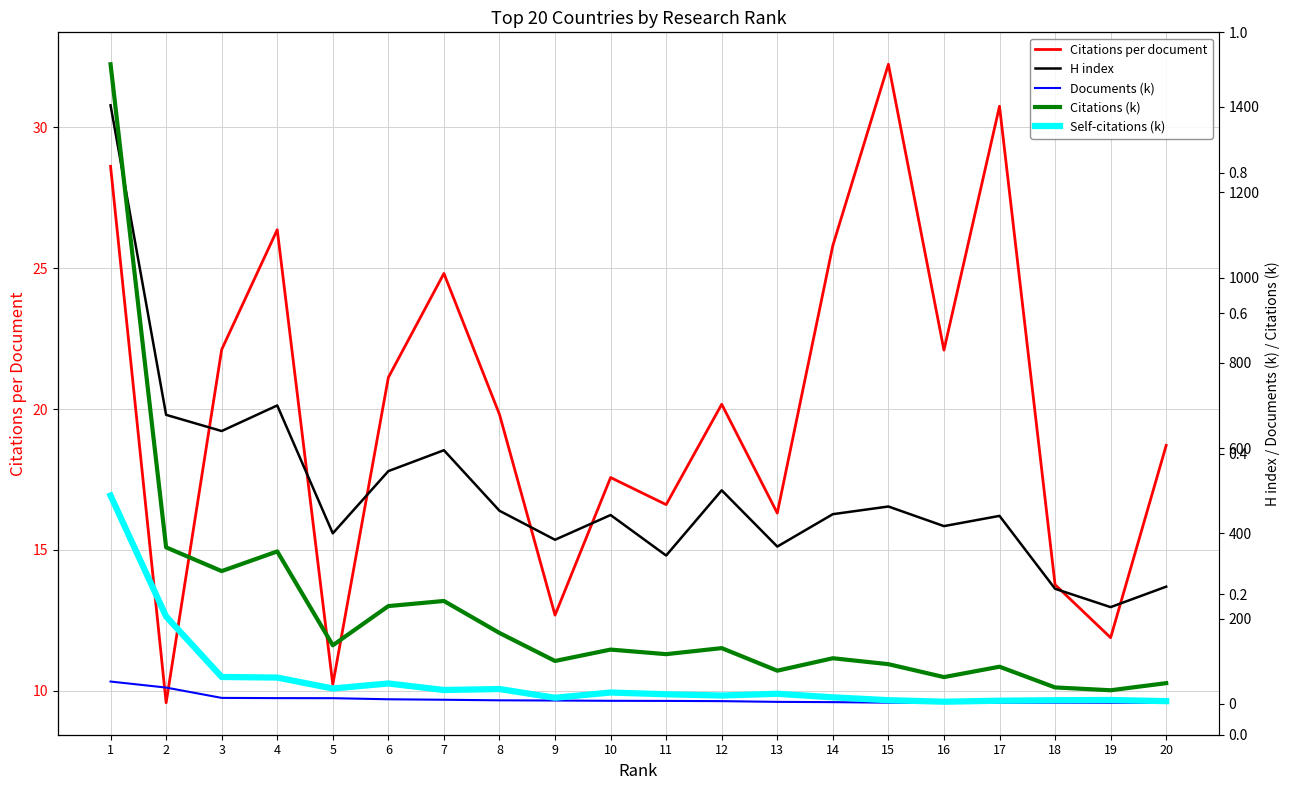

Where is the first local minimum for Citations (k)?

3